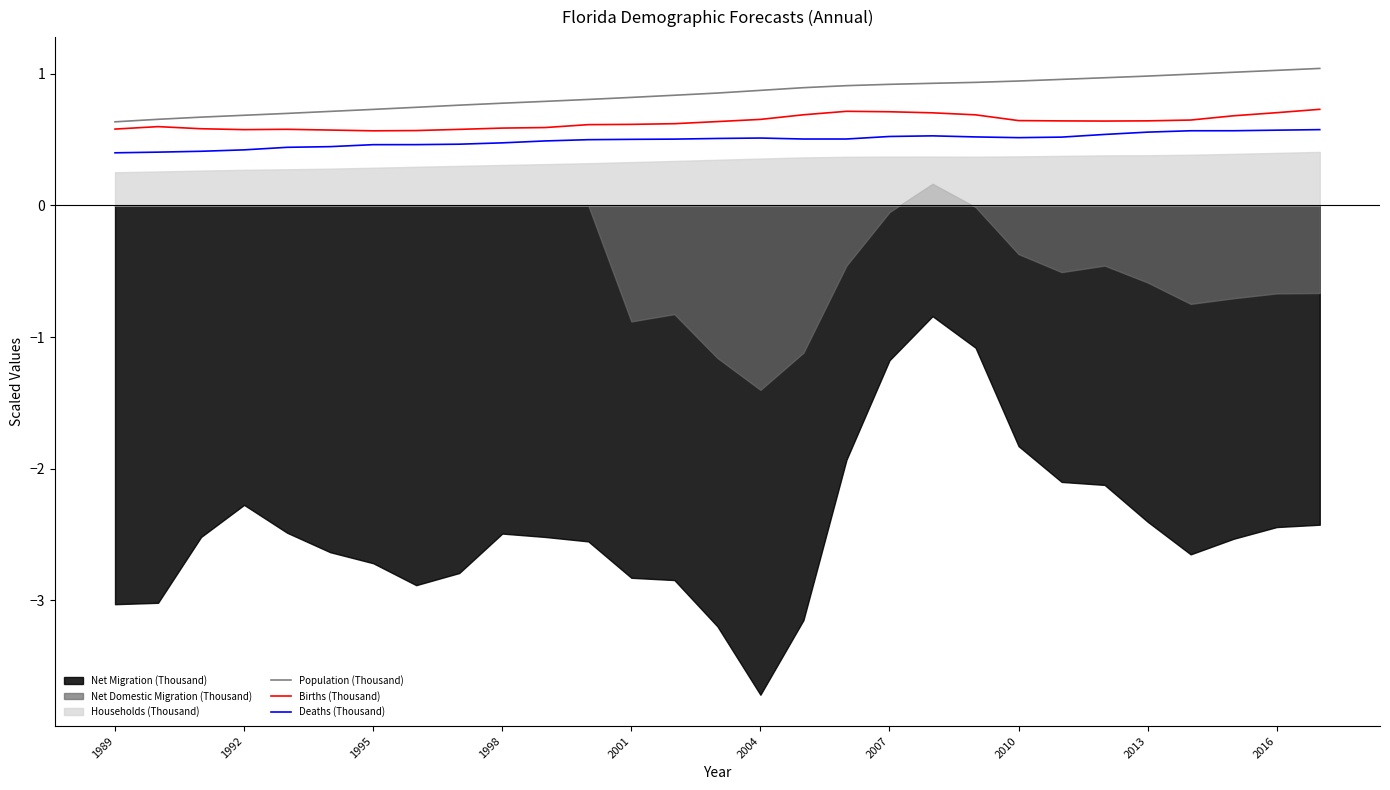

What is the highest value of the Deaths (Thousand) series?

0.6